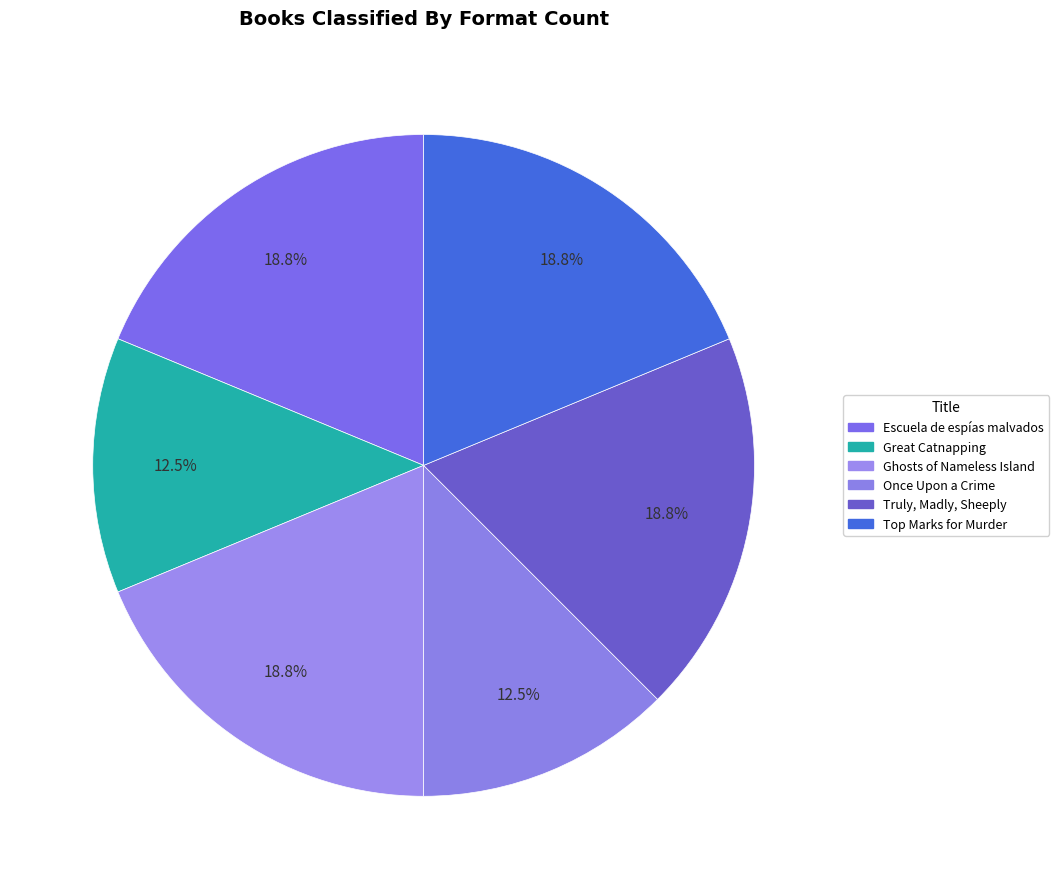

How many segments does this pie chart have?

6